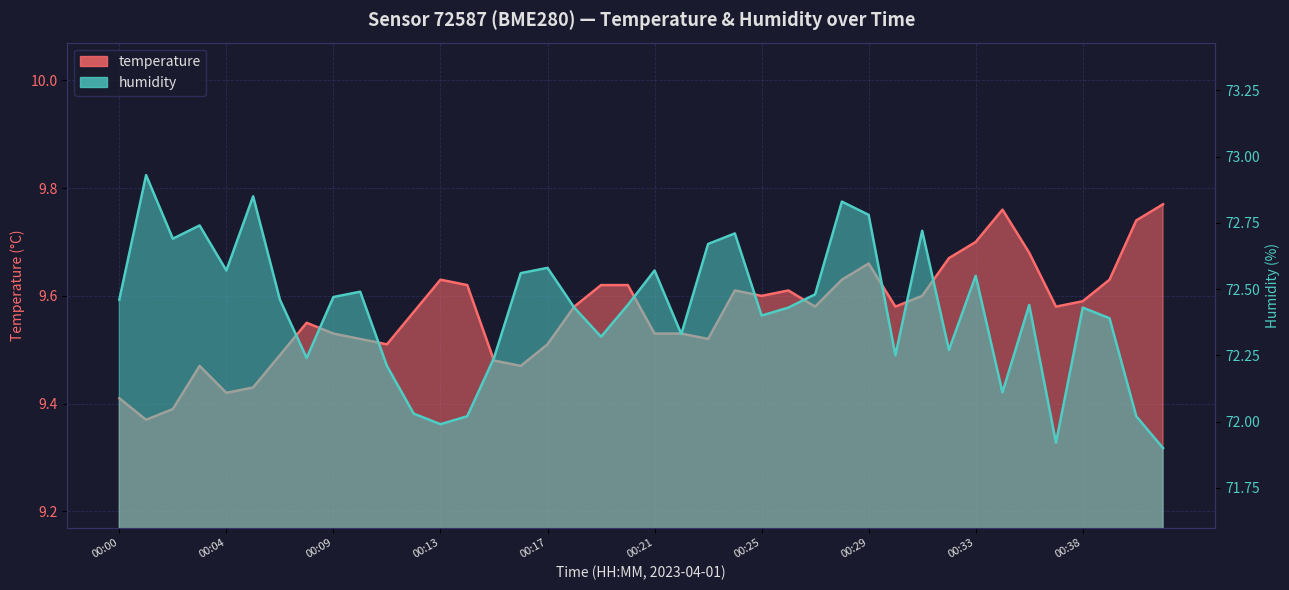

Is the value of temperature at 00:17 greater than the value of humidity at 00:32?

No